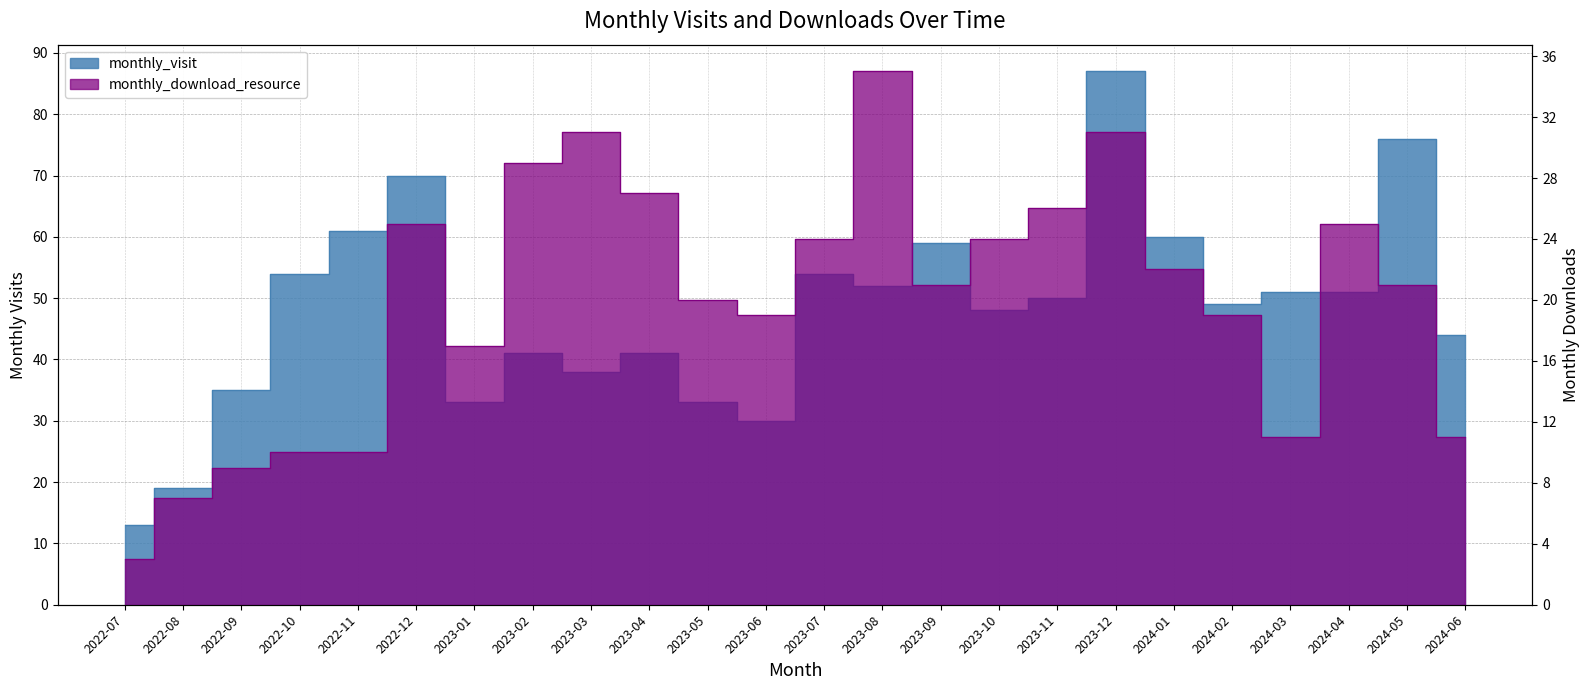

Does the chart display data point markers on the line(s)?

No